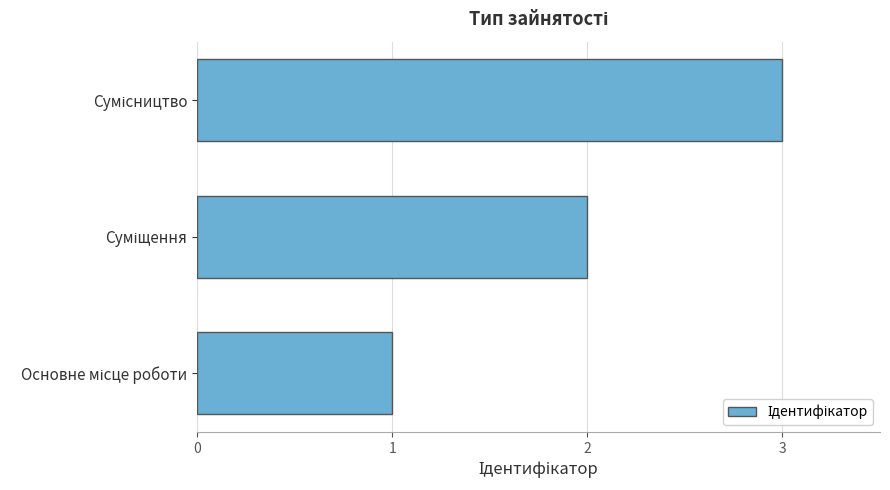

What is the maximum value shown in the chart?

3